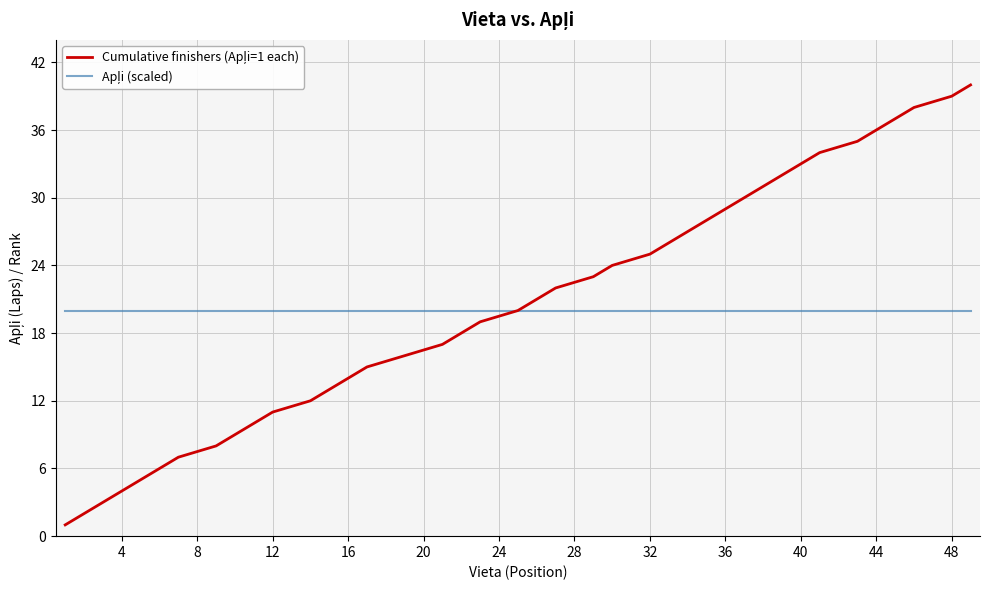

What is the greatest value displayed?

40